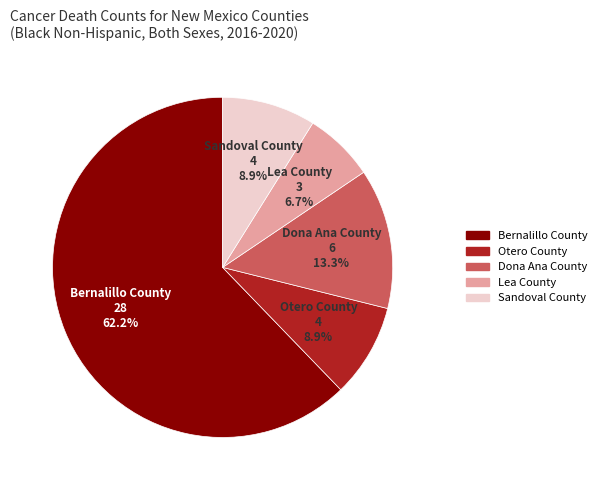

The Dona Ana County slice represents 13% of the pie. True or false?

True